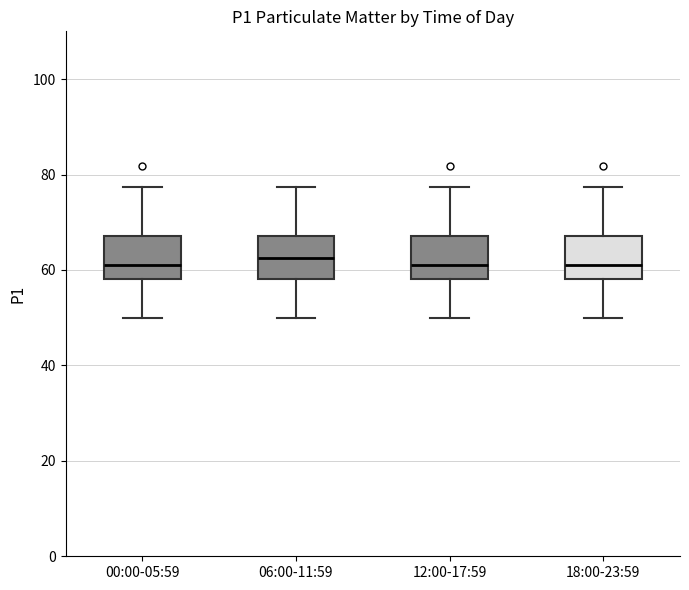

Reading left to right, transcribe this box plot: for each box, give where its median line is, the range the box spans, and where its two whiskers end, as read against the y-axis. The values are not printed on the chart, so give them approximately, as read against the axis.

00:00-05:59: median 60, box 58 to 68, whiskers 50 to 78
06:00-11:59: median 62, box 58 to 68, whiskers 50 to 78
12:00-17:59: median 60, box 58 to 68, whiskers 50 to 78
18:00-23:59: median 60, box 58 to 68, whiskers 50 to 78